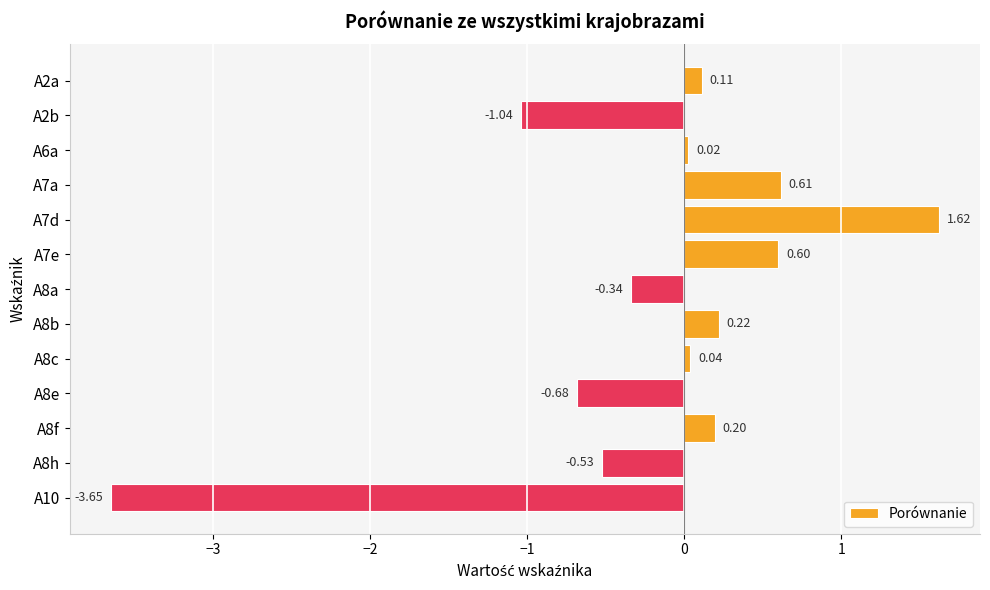

Count the number of categories in the chart.

13